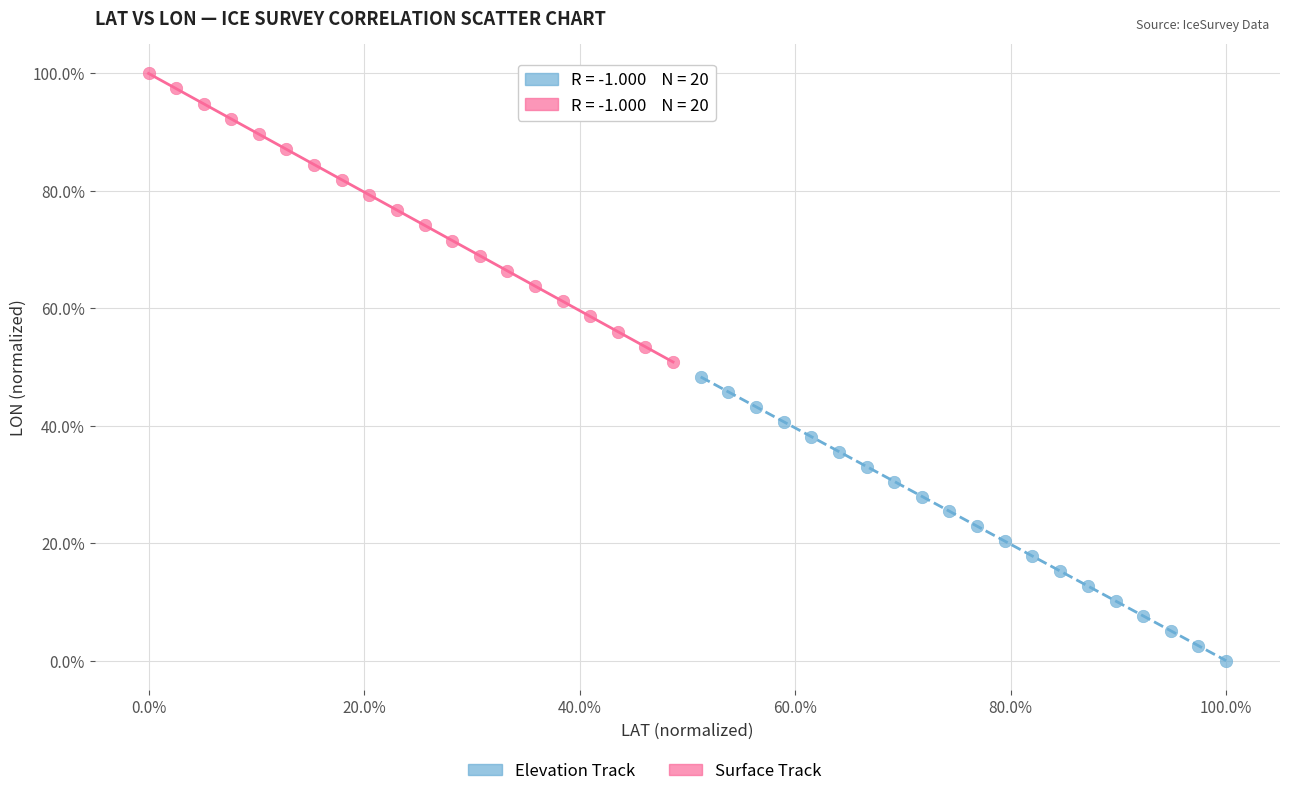

Which series contains the highest Y value?

Surface Track